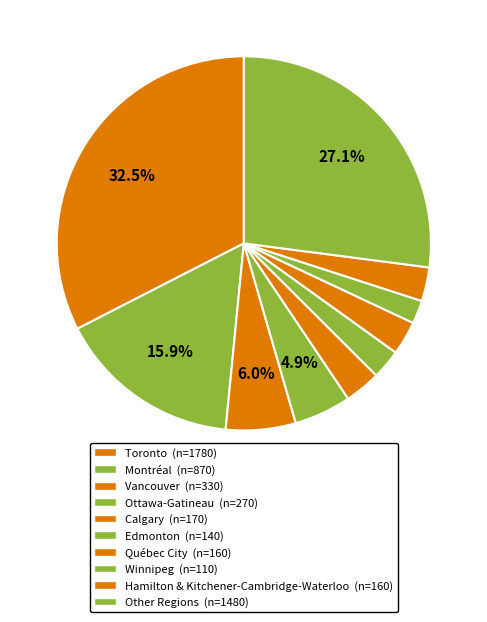

Does any single category account for the majority?

No